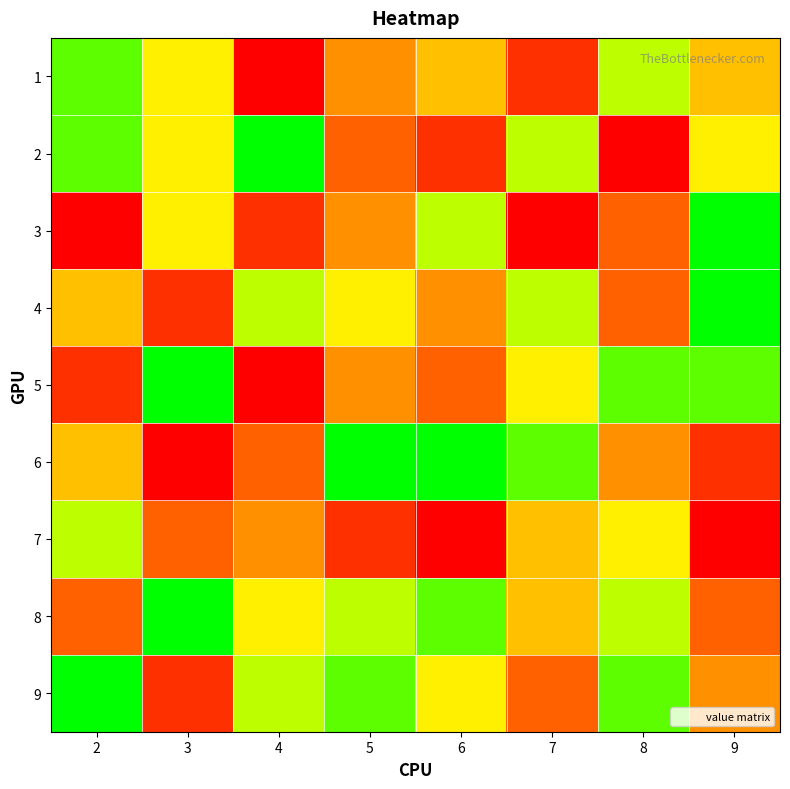

What is the total value across all series at 3?

44